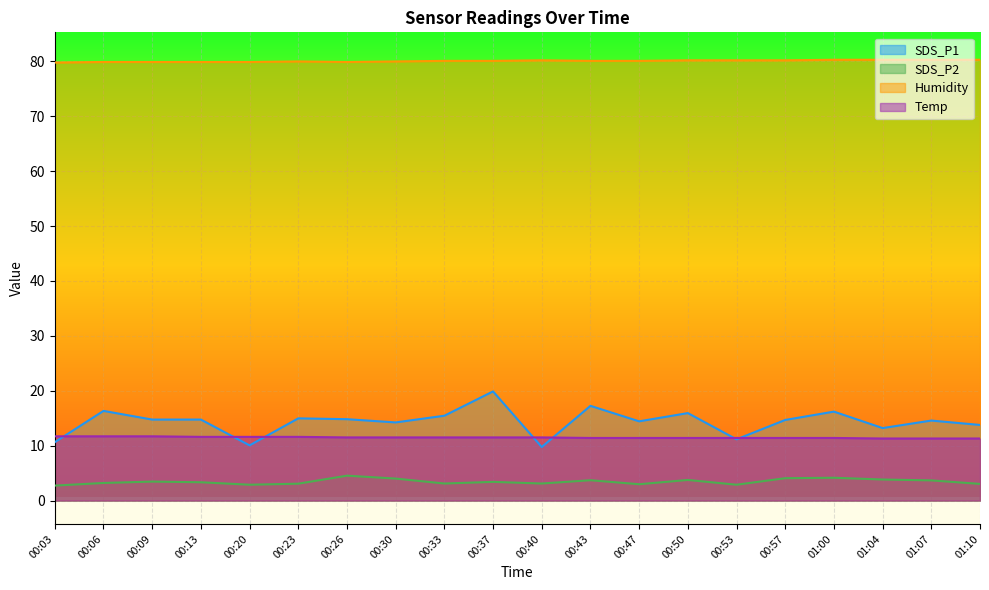

How many data points in SDS_P1 are above 14?

14